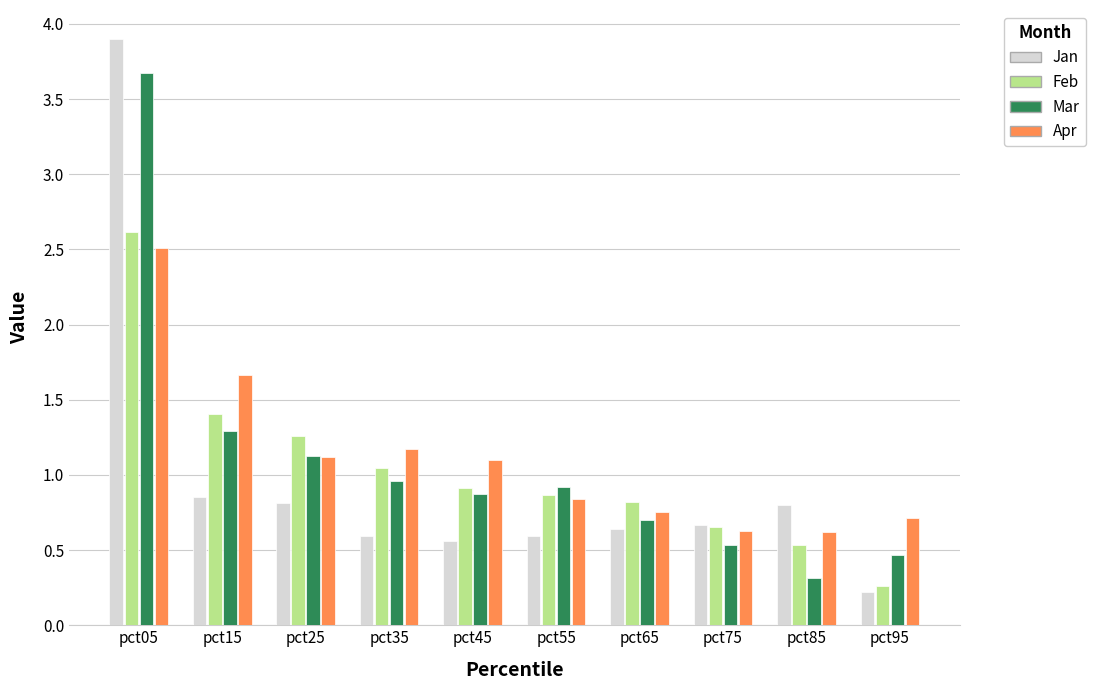

Read the Feb value at pct15.

1.4